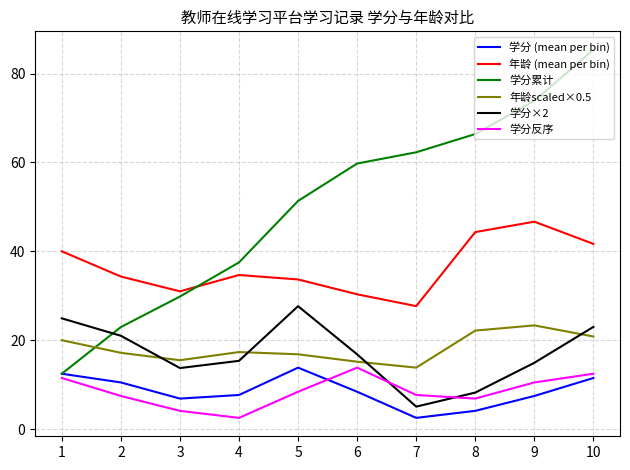

What is the minimum value for 年龄scaled×0.5?

13.8